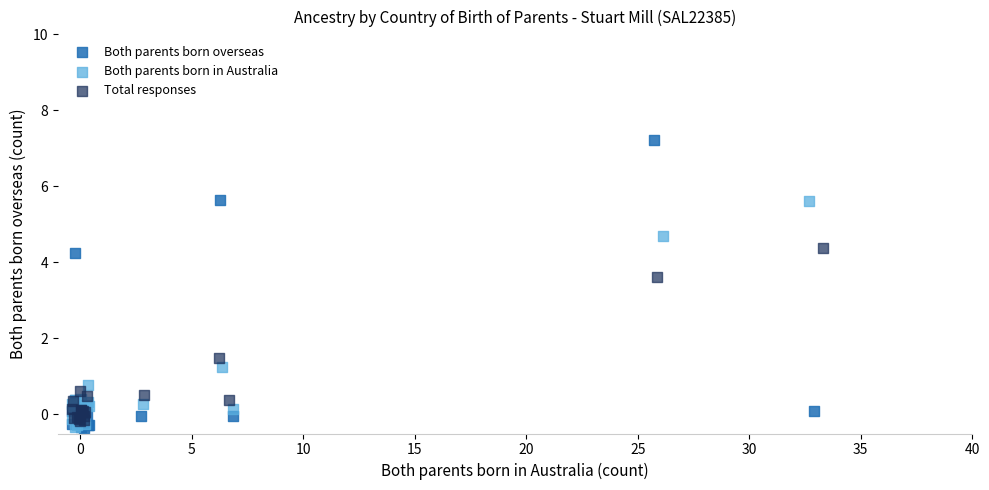

Which series reaches the maximum Y coordinate?

Both parents born overseas